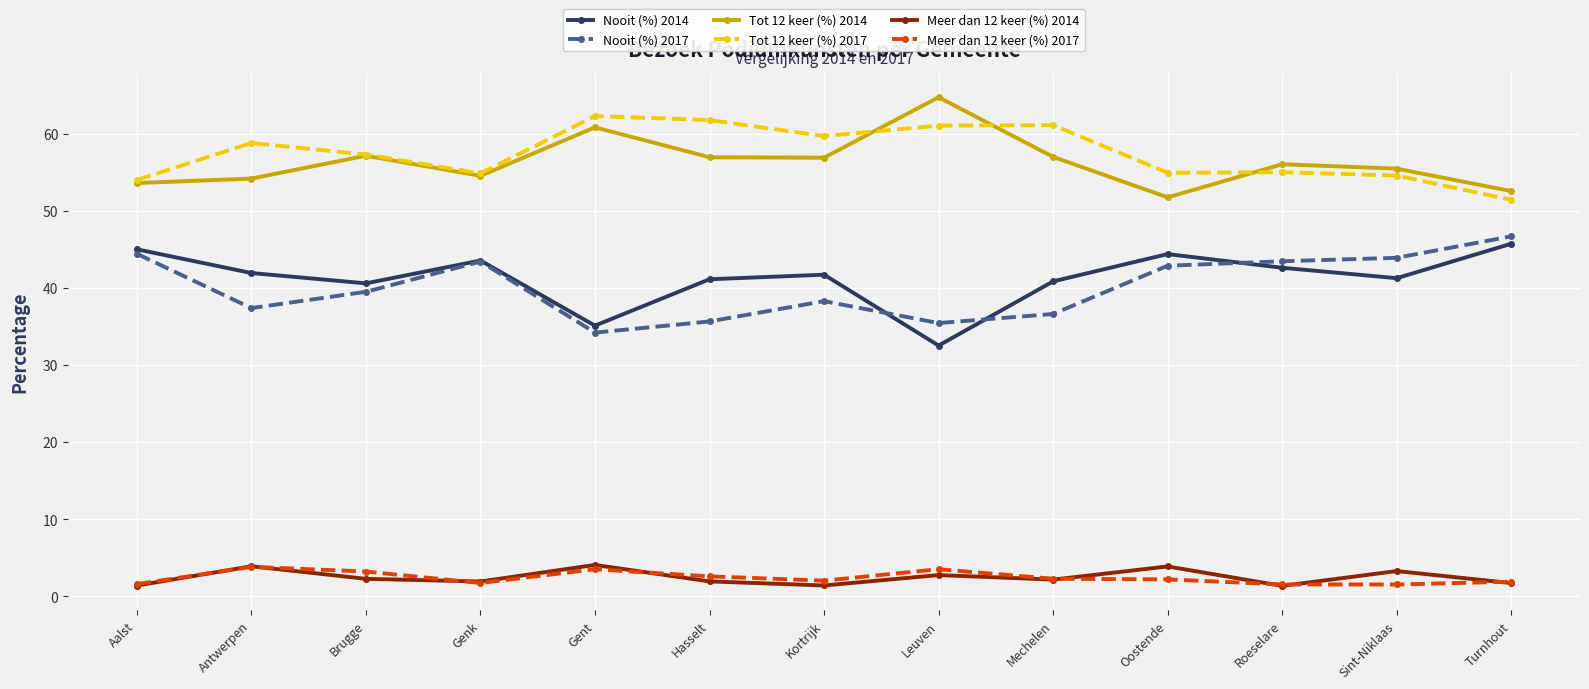

How many lines are shown in the chart?

6